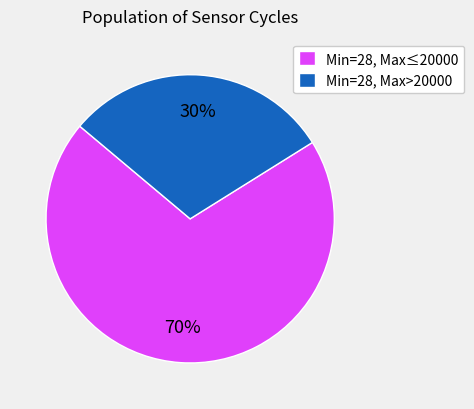

How many slices are in this pie chart?

2